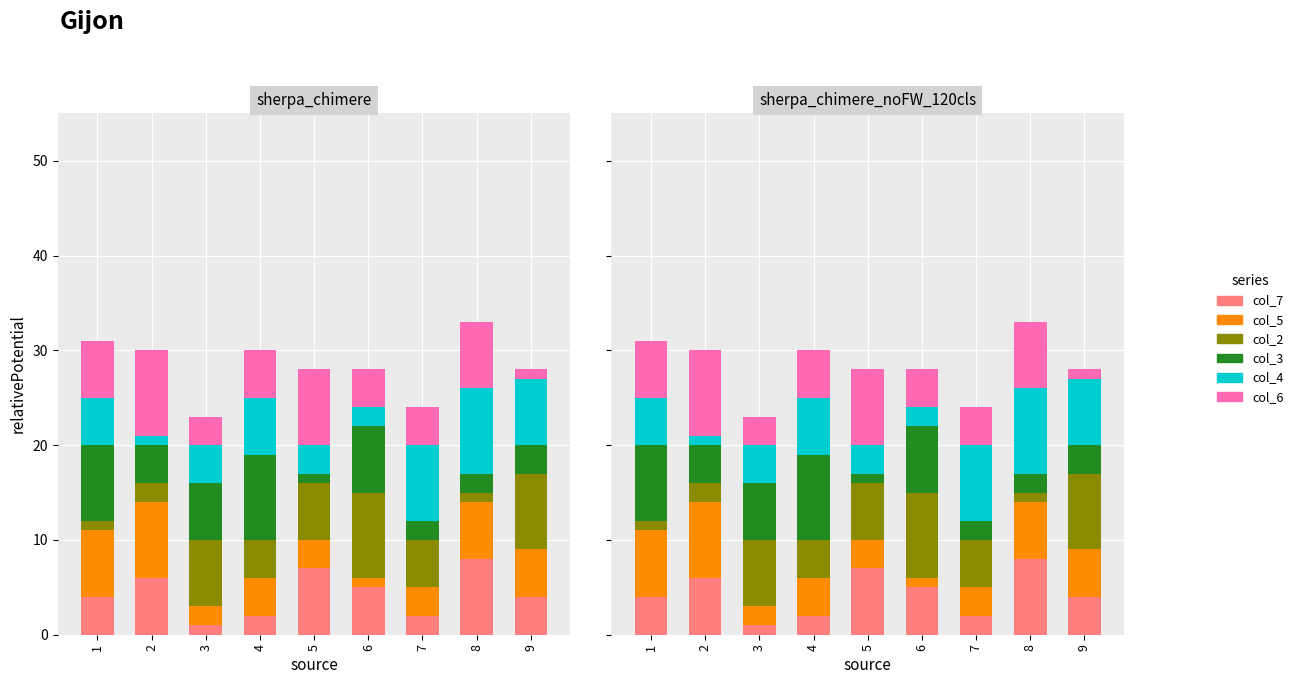

Which category has the lowest value across all series?

3